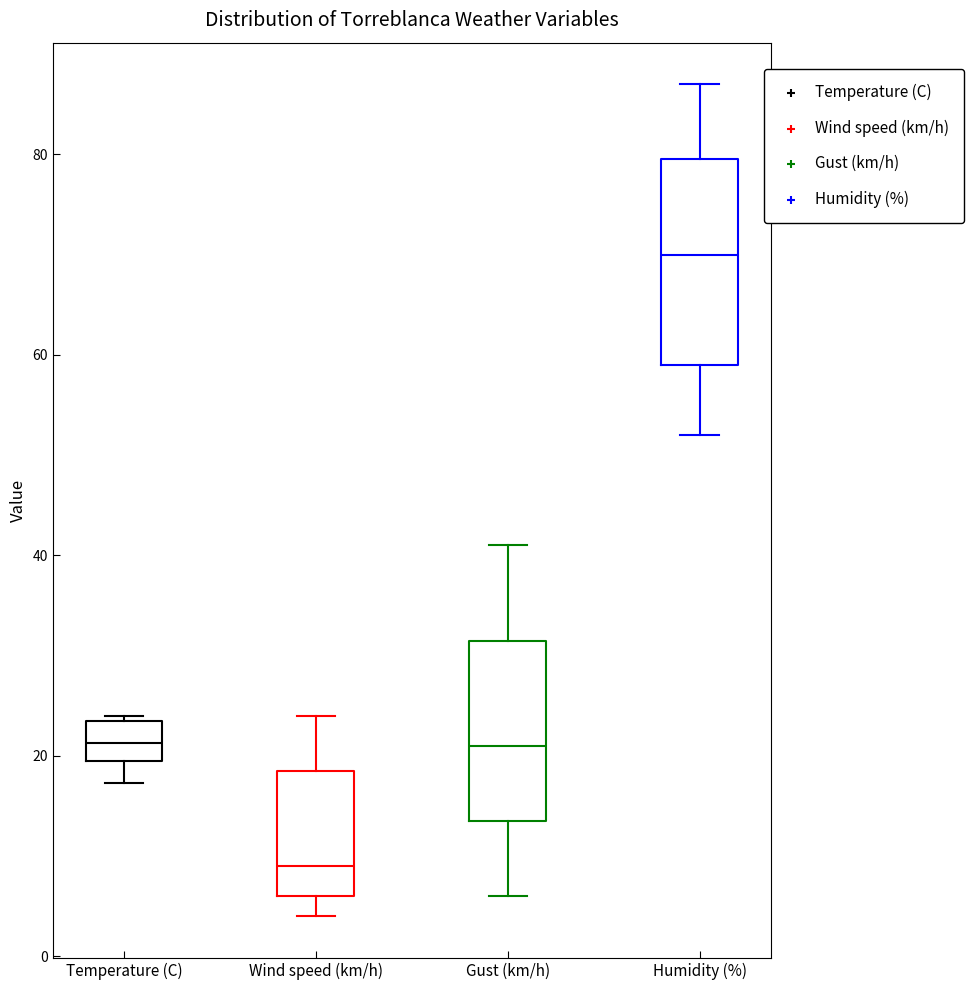

Reading left to right, transcribe this box plot: for each box, give where its median line is, the range the box spans, and where its two whiskers end, as read against the y-axis. The values are not printed on the chart, so give them approximately, as read against the axis.

Temperature (C): median 22, box 20 to 24, whiskers 18 to 24
Wind speed (km/h): median 10, box 6 to 18, whiskers 4 to 24
Gust (km/h): median 22, box 14 to 32, whiskers 6 to 42
Humidity (%): median 70, box 60 to 80, whiskers 52 to 88